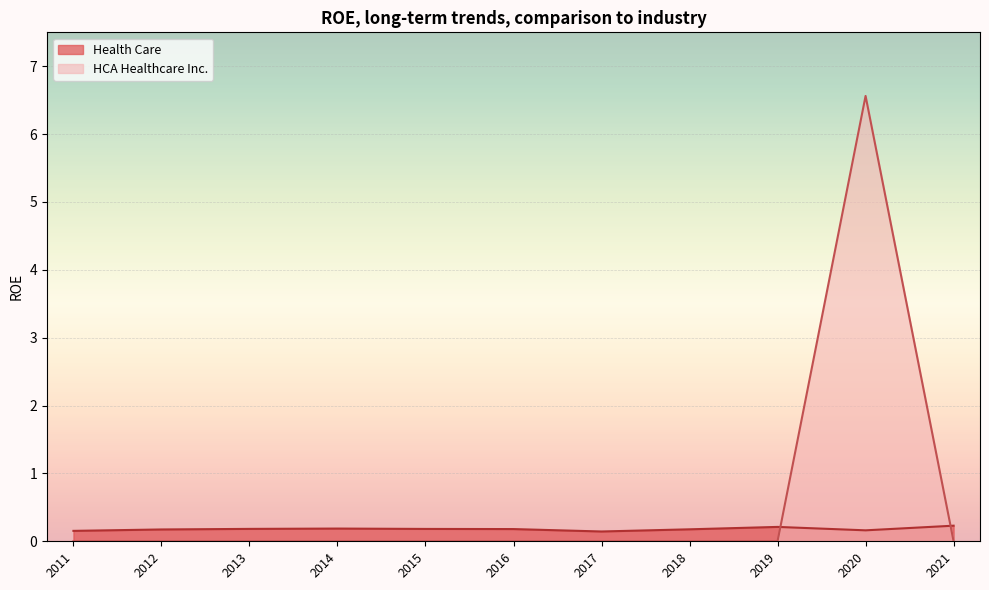

How many interior local peaks does the HCA Healthcare Inc. series have?

1